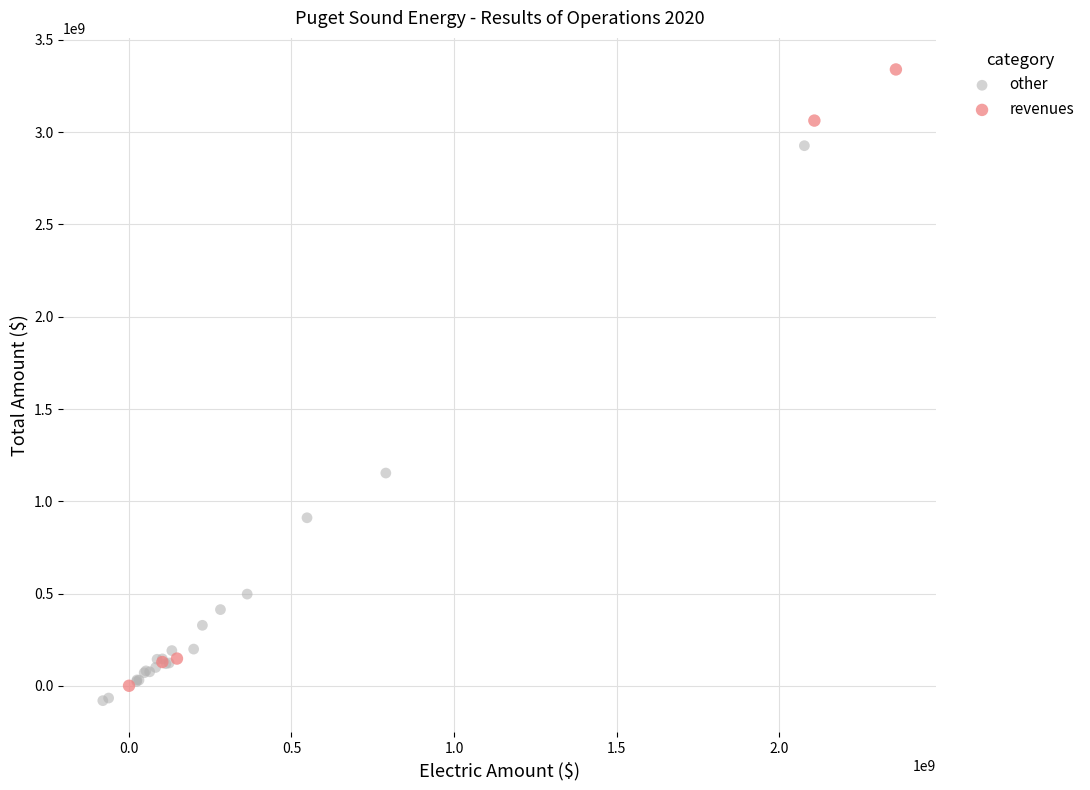

Which series reaches the minimum Y coordinate?

other